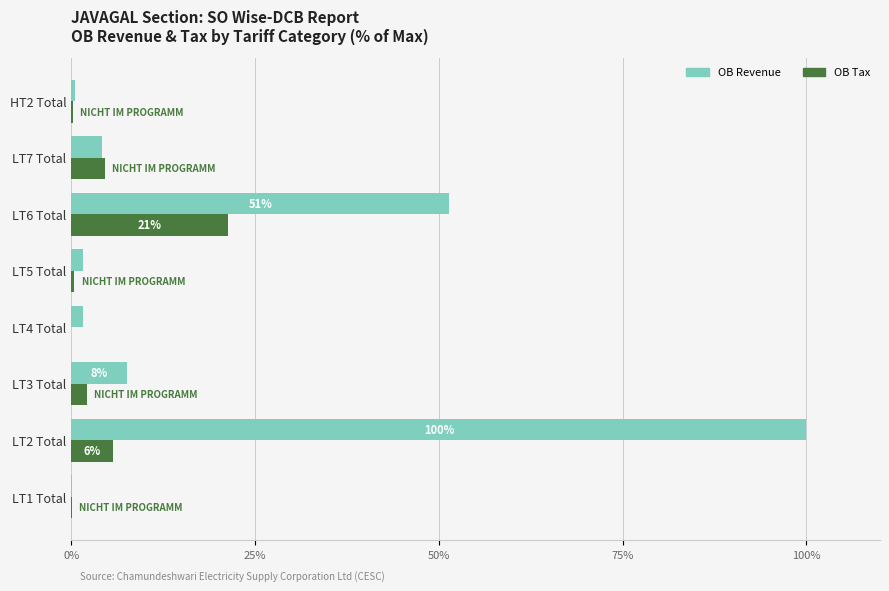

What is the highest value of the OB Revenue series?

100.0